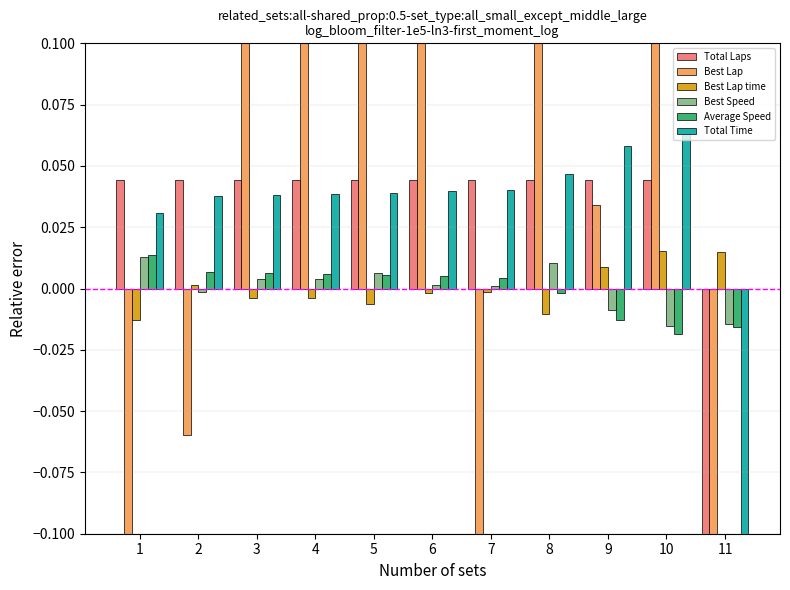

Between 2 and 4, which is larger?

2